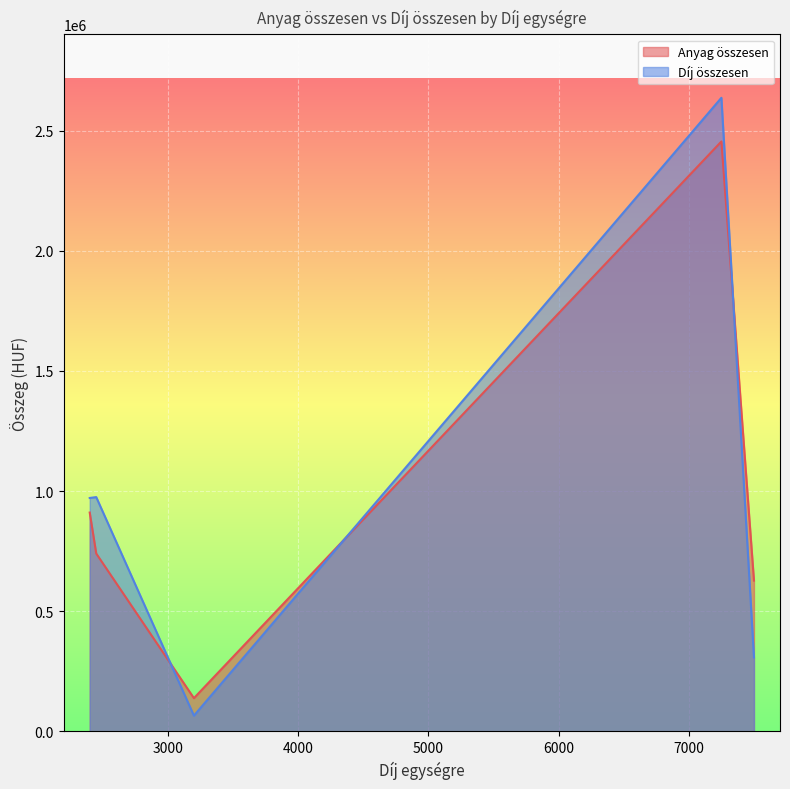

Which series has the largest range (max minus min)?

Díj összesen